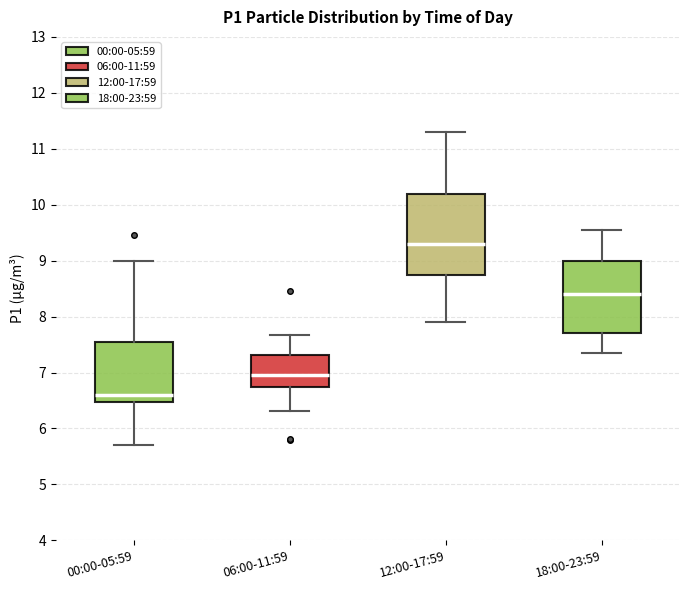

Where is the lower edge of the box for 18:00-23:59 on the y-axis? The values are not printed on the chart, so give them approximately, as read against the axis.

7.7